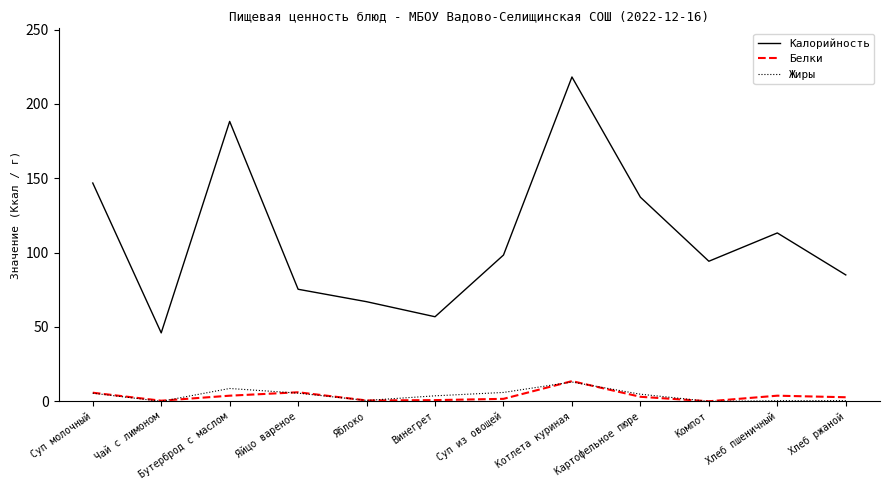

True or false: Калорийность has a value of 85.0 at Хлеб ржаной.

True